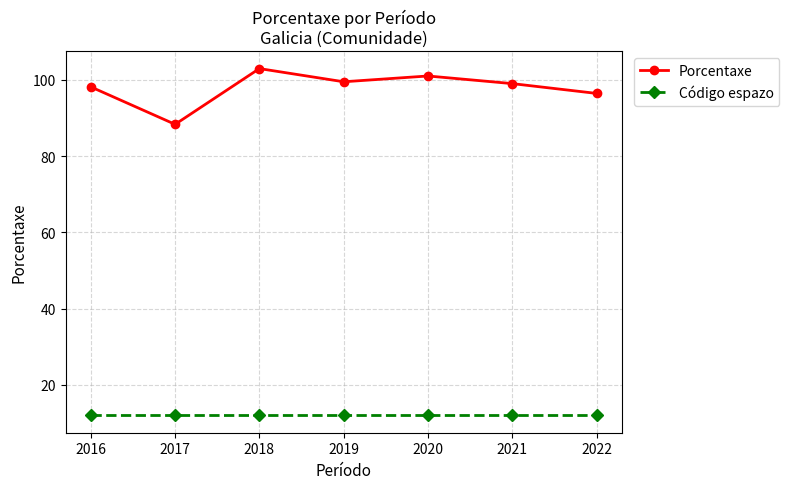

True or false: Código espazo and Porcentaxe intersect in this chart.

False